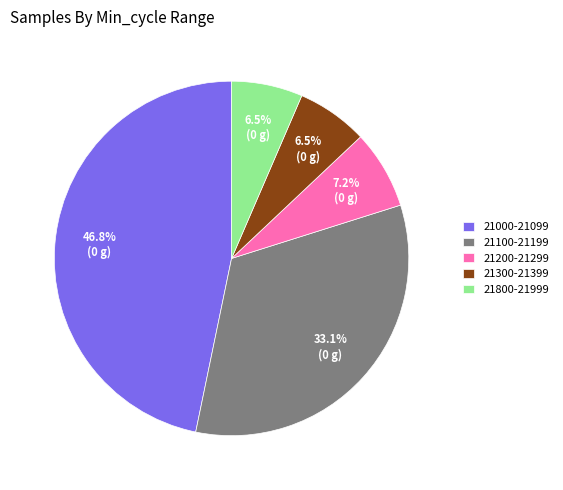

Which slice is the largest?

21000-21099